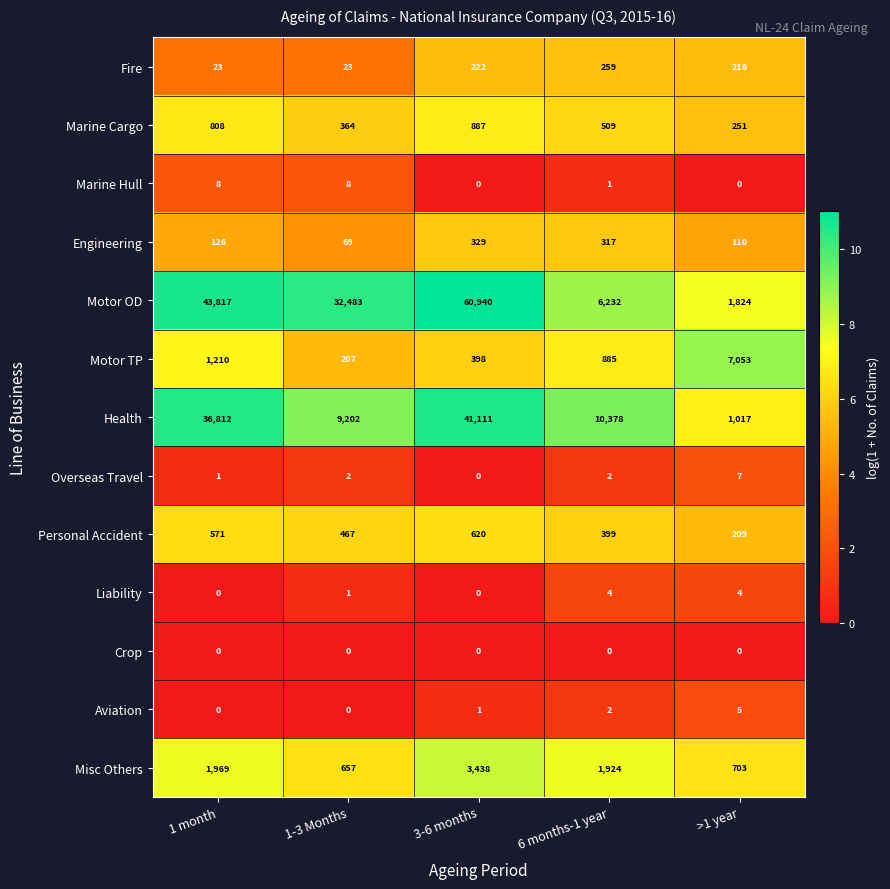

At how many categories does at least one series exceed 3?

5